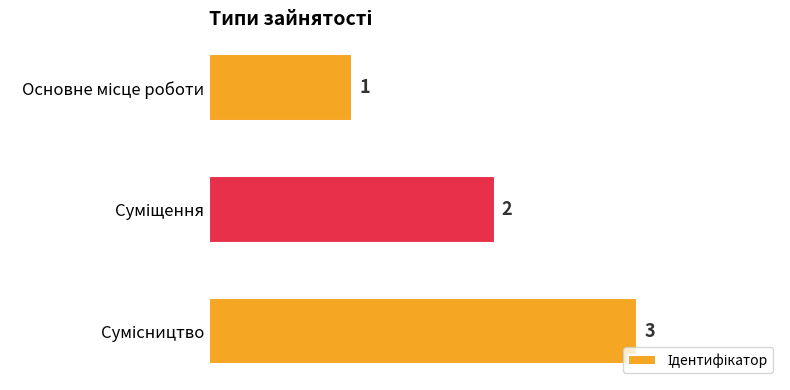

What is the value of the 2nd bar from the top?

2